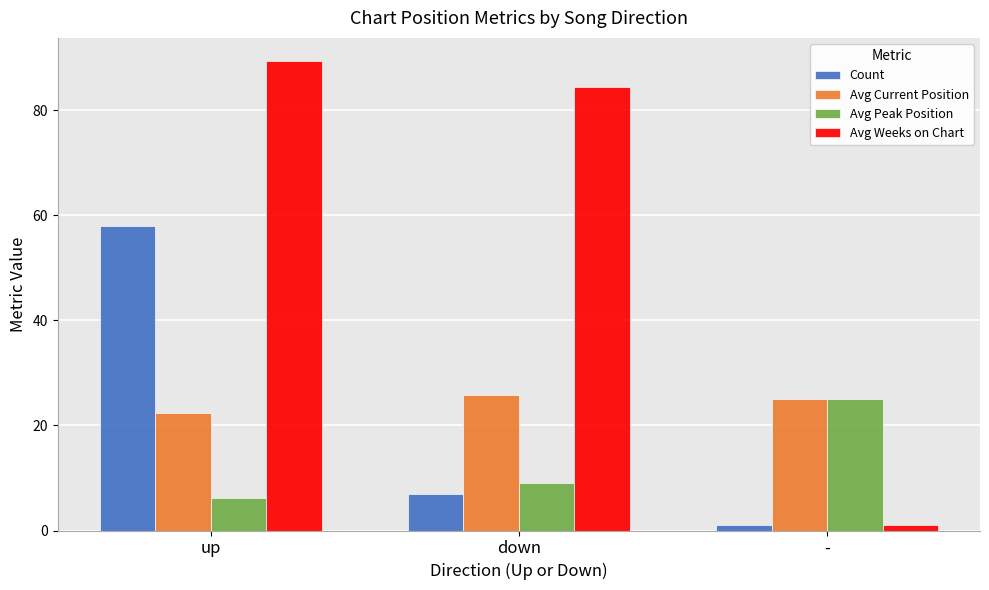

True or false: Avg Peak Position has a value of 6.2 at up.

True